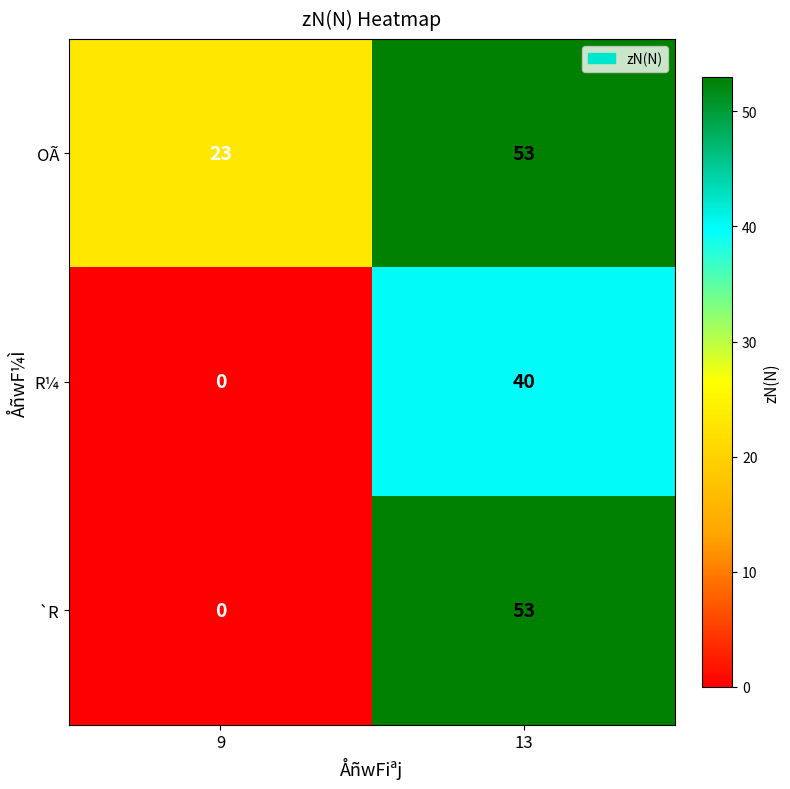

At which label is OÃ closest to 38?

9